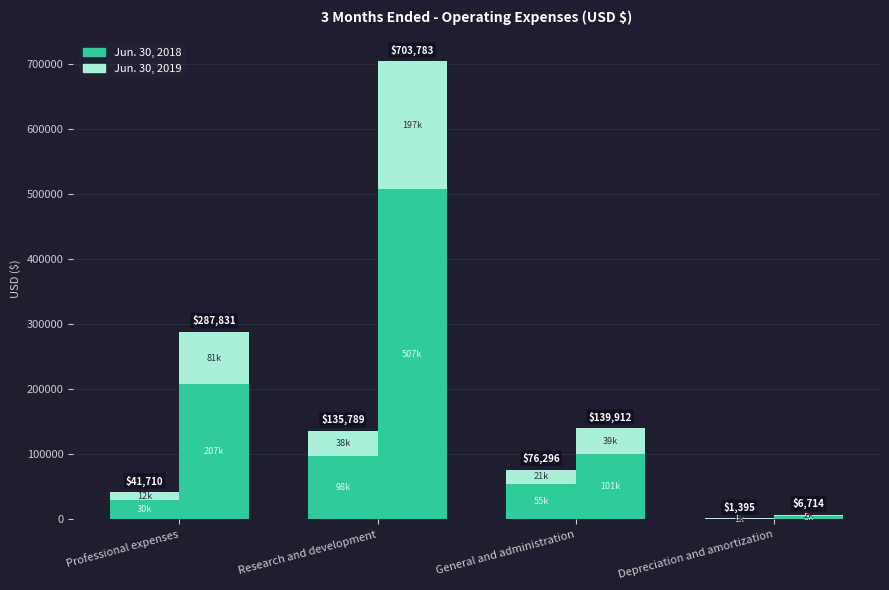

How many values in the Jun. 30, 2019 series exceed 207238?

2